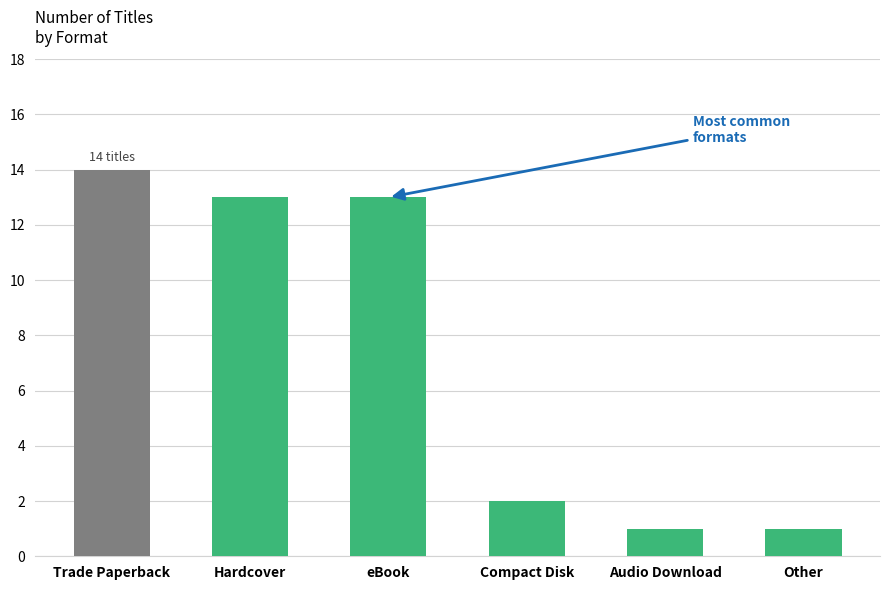

Between Trade Paperback and Compact Disk, which is larger?

Trade Paperback